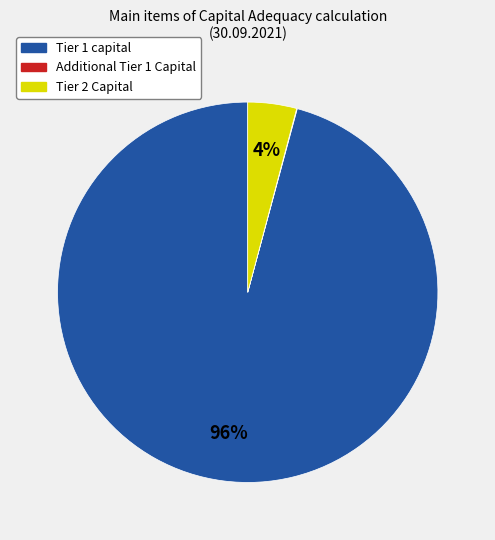

To the nearest percent, what portion does Tier 2 Capital represent?

4%